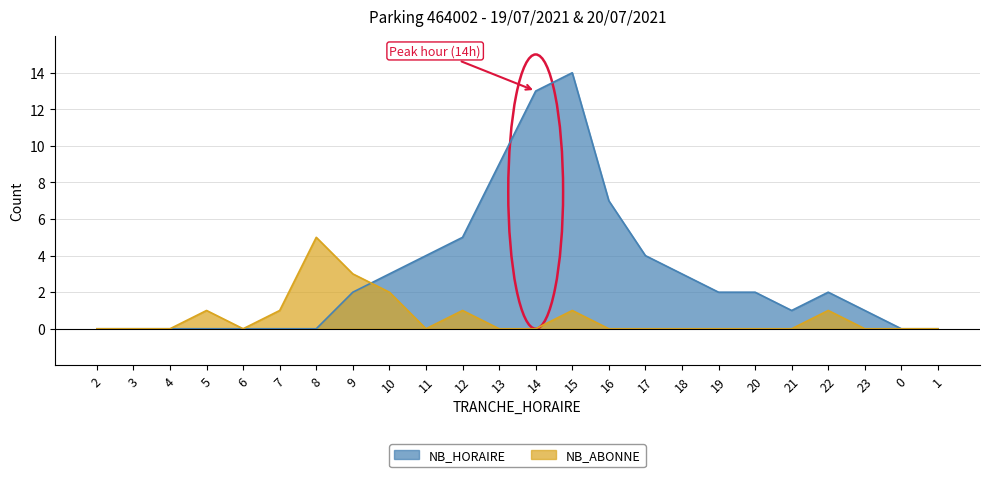

How many lines are shown in the chart?

2